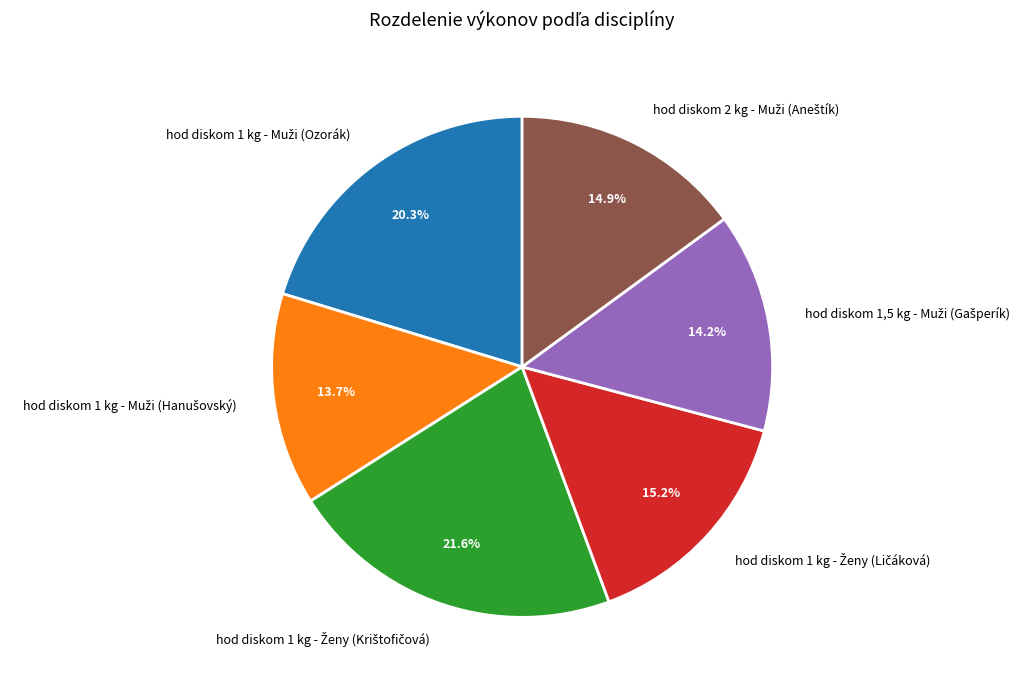

Does any single category account for the majority?

No